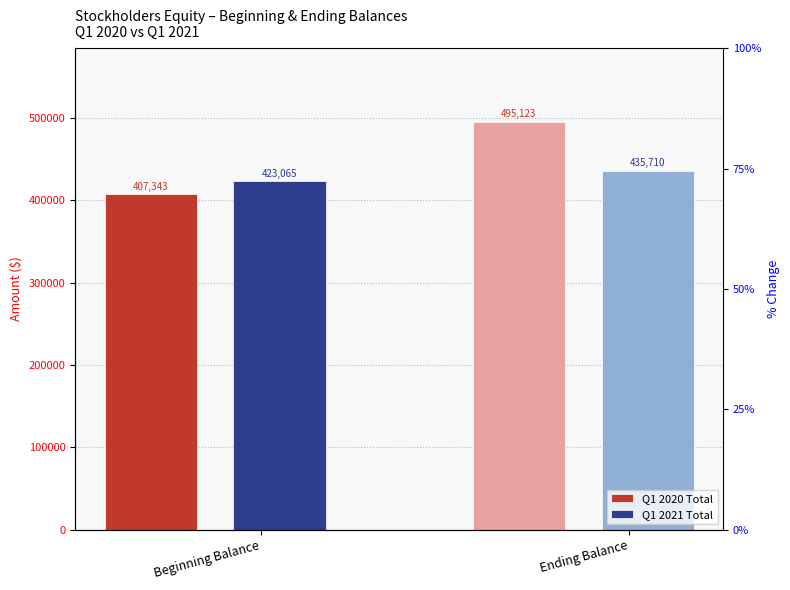

What is the label of the 2nd bar from the right?

Beginning Balance